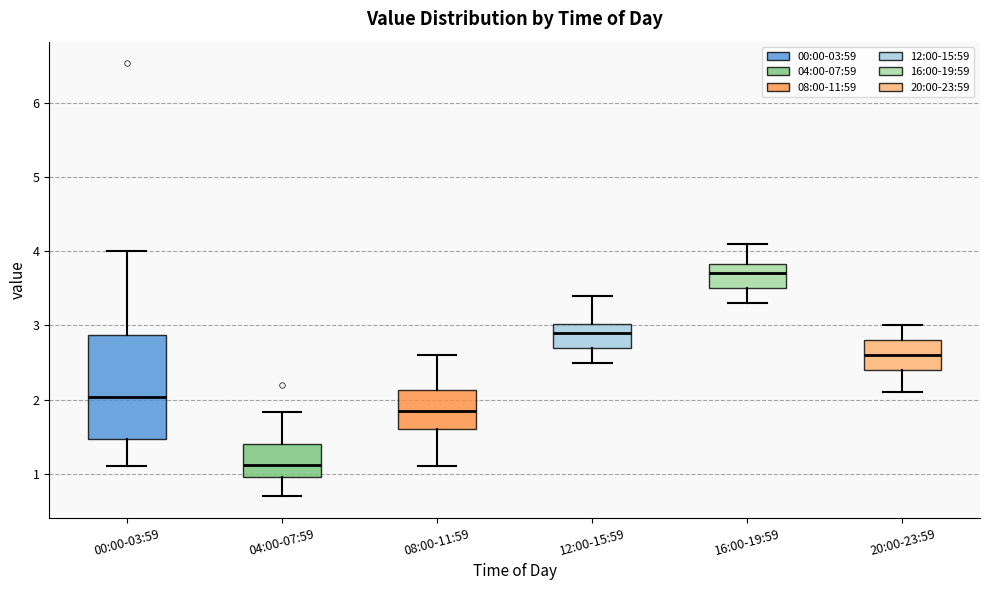

Which box's median line is the lowest?

04:00-07:59